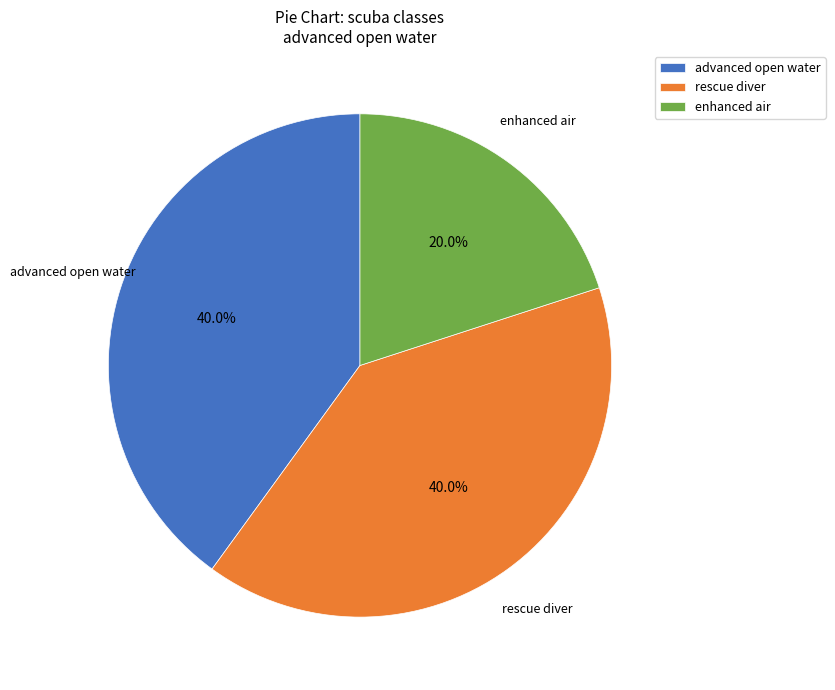

Does advanced open water represent more than half of the total?

No